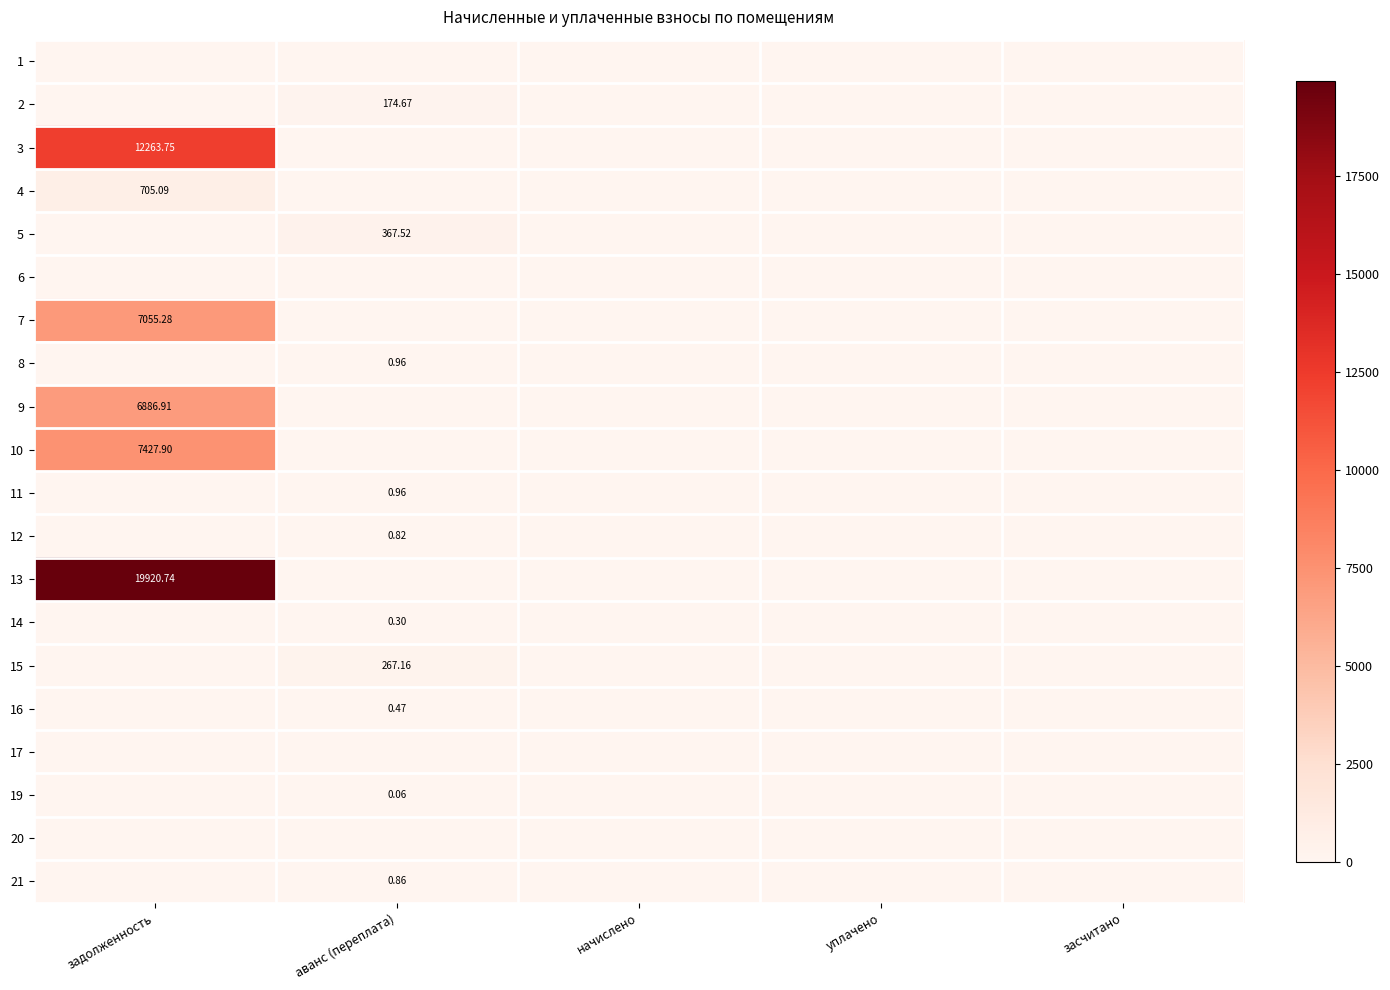

What is the greatest value displayed?

19920.7